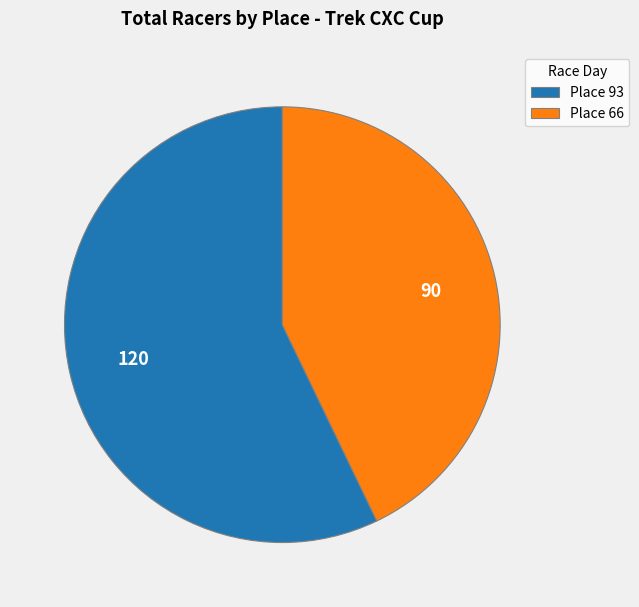

Which category accounts for the majority?

Place 93